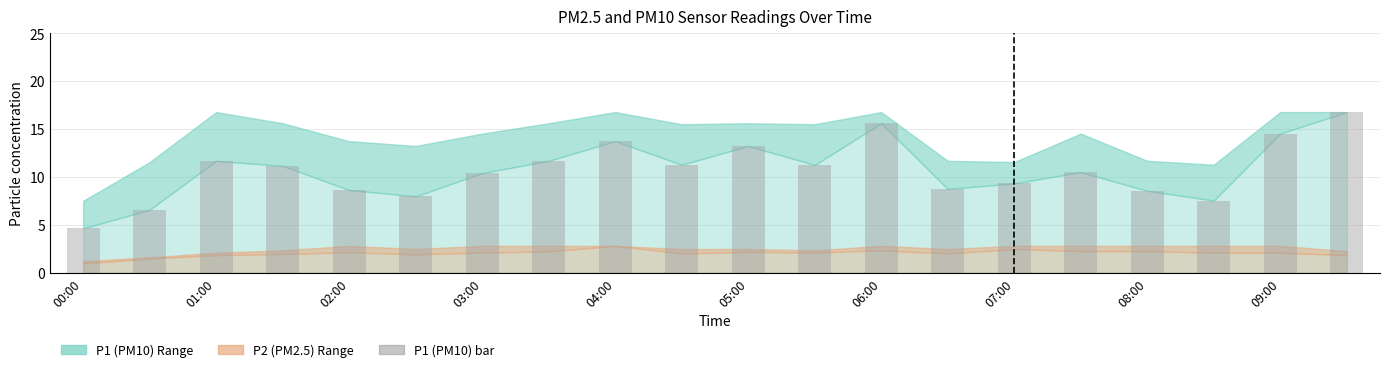

What is the value of the 16th bar from the left?

10.5